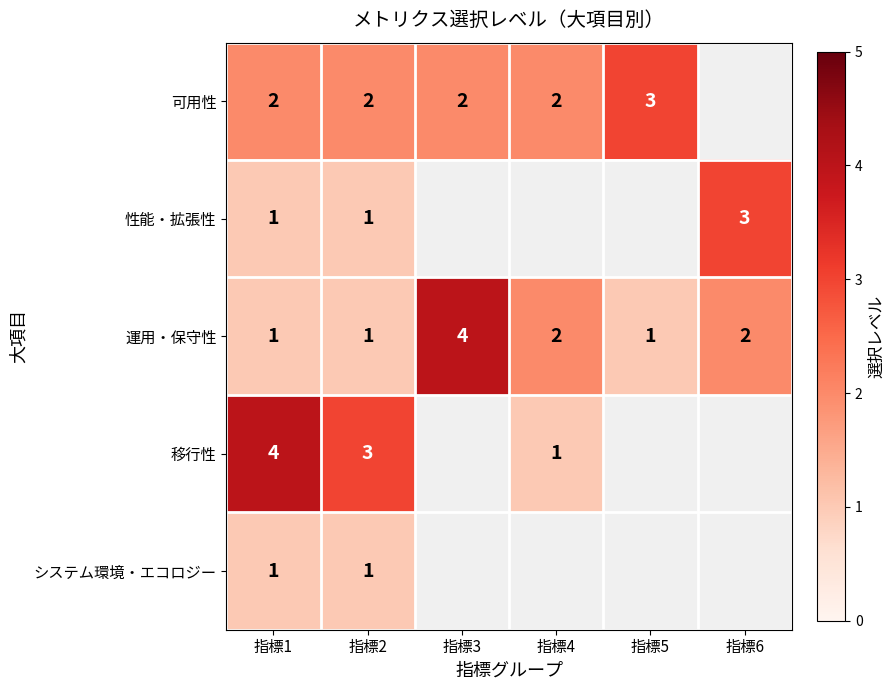

Read the 運用・保守性 value at 指標3.

4